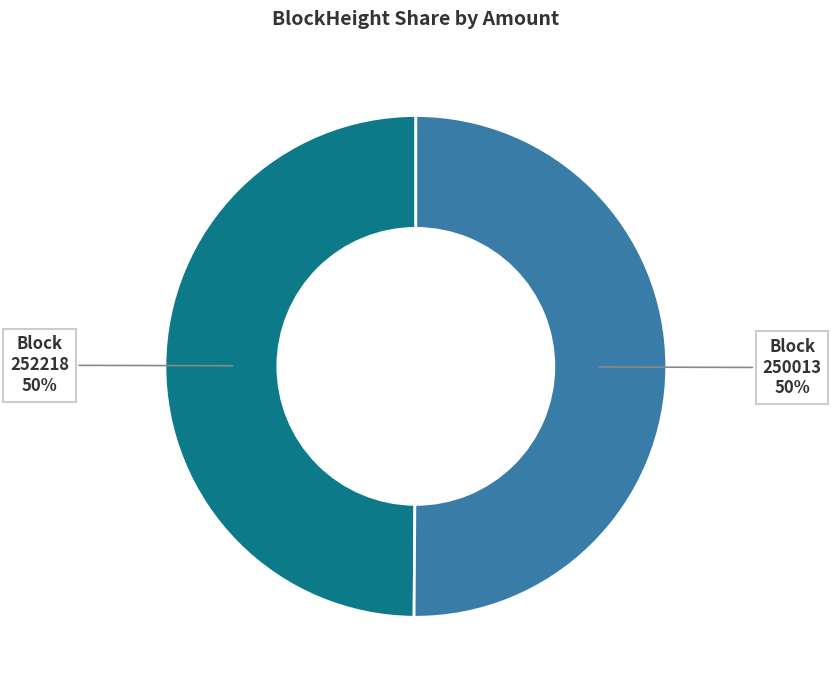

To the nearest percent, what is the average slice percentage?

50%